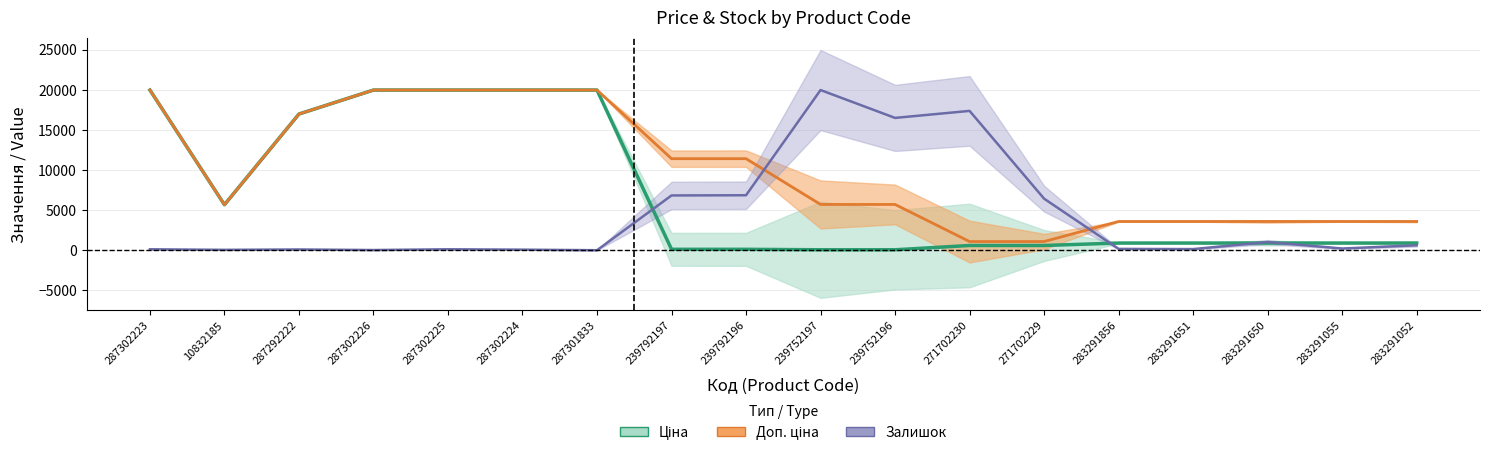

What is the difference between the maximum and minimum values in the Доп. ціна series?

18882.5